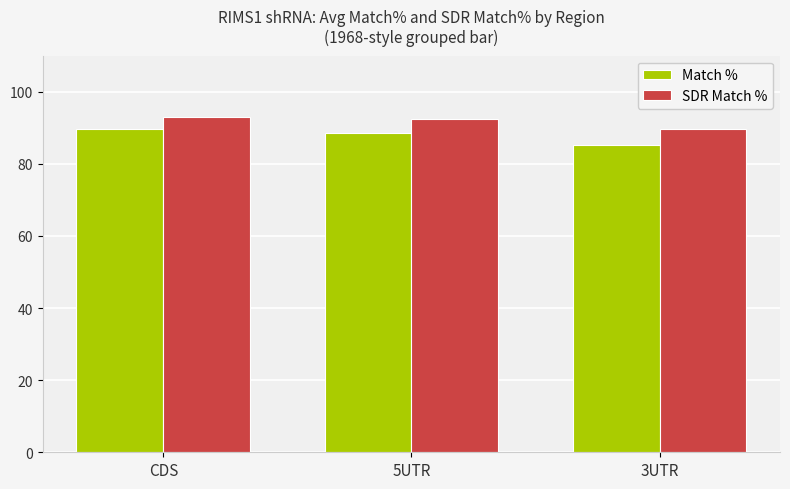

True or false: SDR Match % has a value of 92.9 at CDS.

True